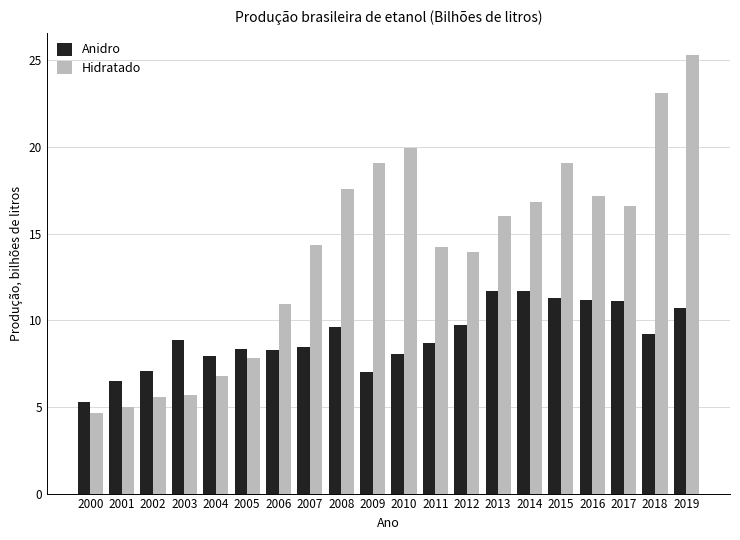

Is it true that Anidro equals 2.3 at 2018?

False